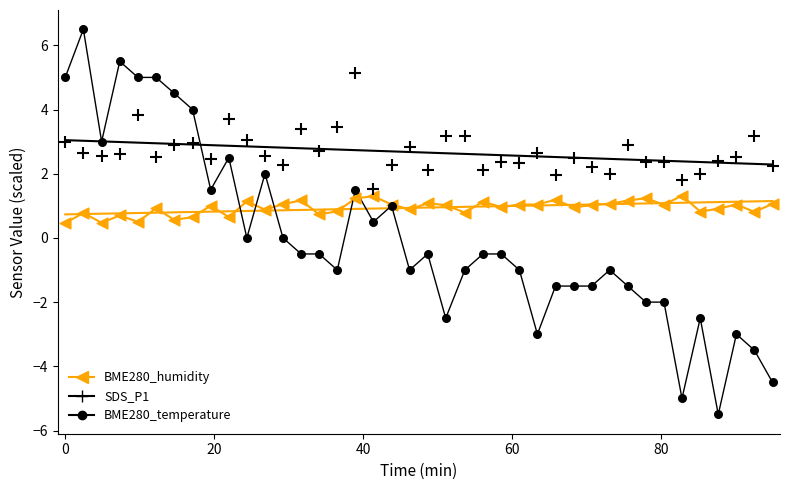

Which series has the widest spread of Y values?

BME280_temperature